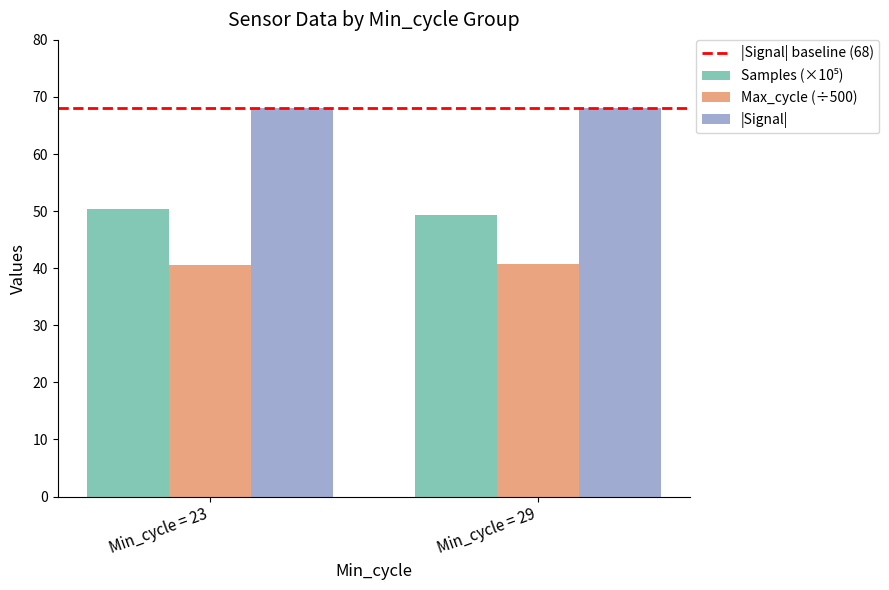

The Max_cycle (÷500) series shows 40.5 at Min_cycle = 23. True or false?

True